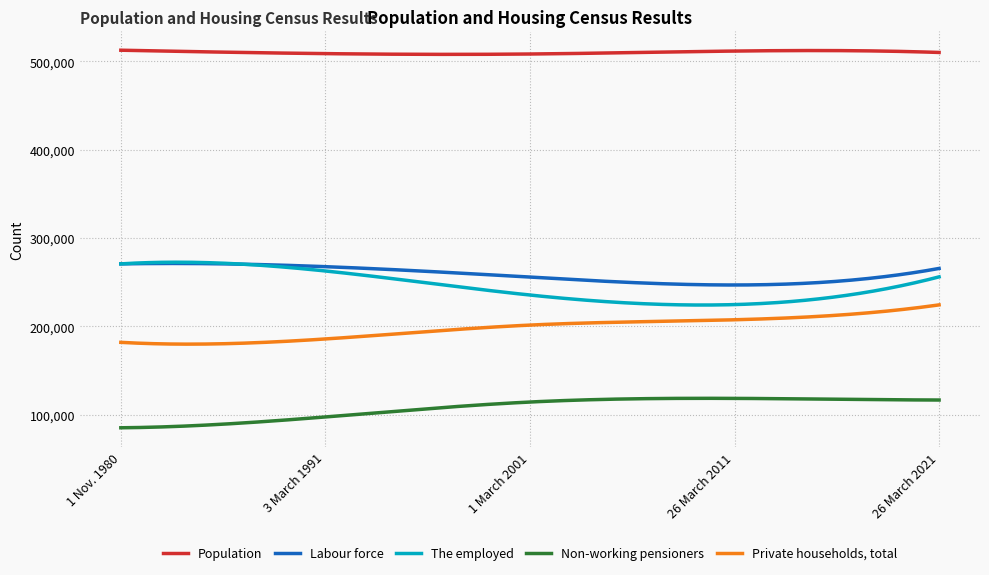

What is the minimum value shown in the chart?

85126.0